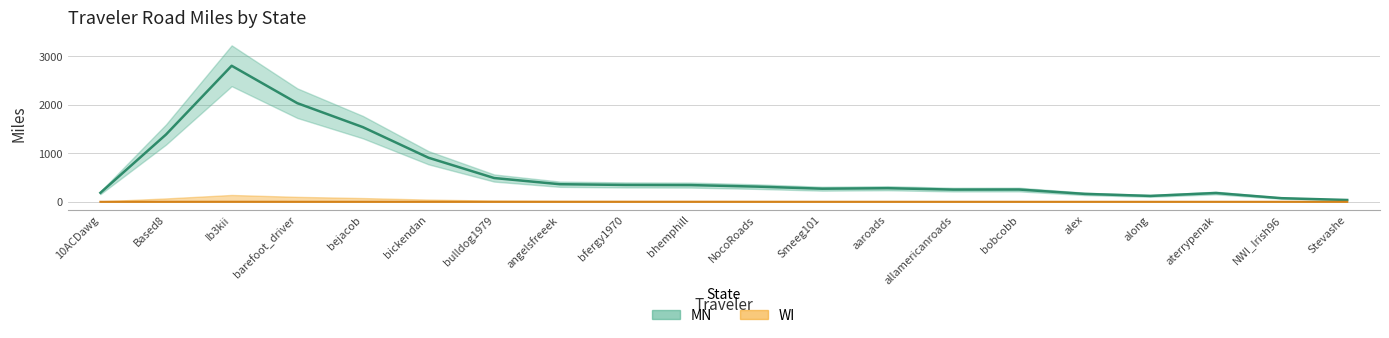

True or false: WI has more than 2 points higher than both neighbors.

False